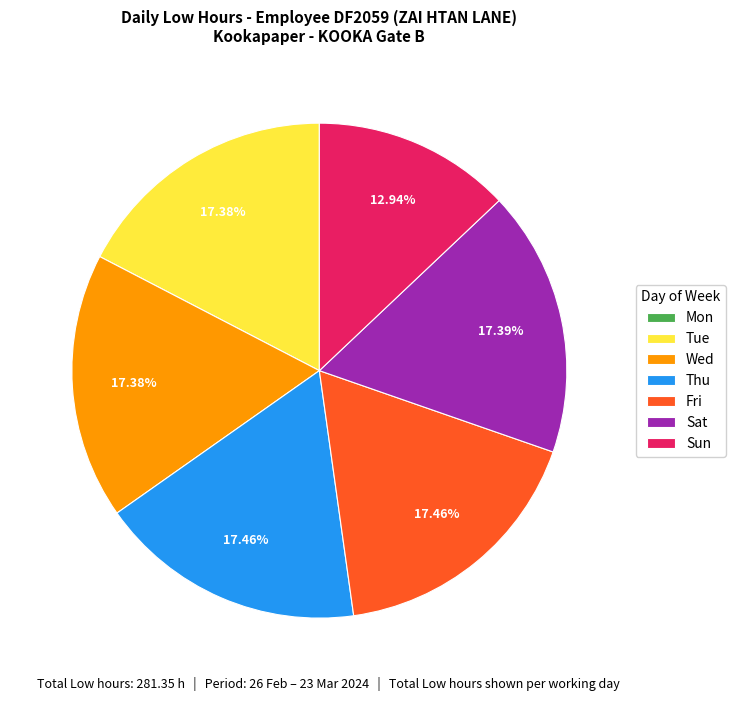

Does any single category account for the majority?

No